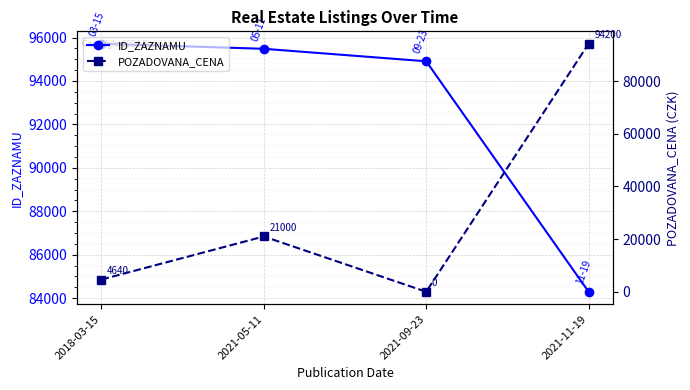

Read the ID_ZAZNAMU value at 2021-05-11.

95483